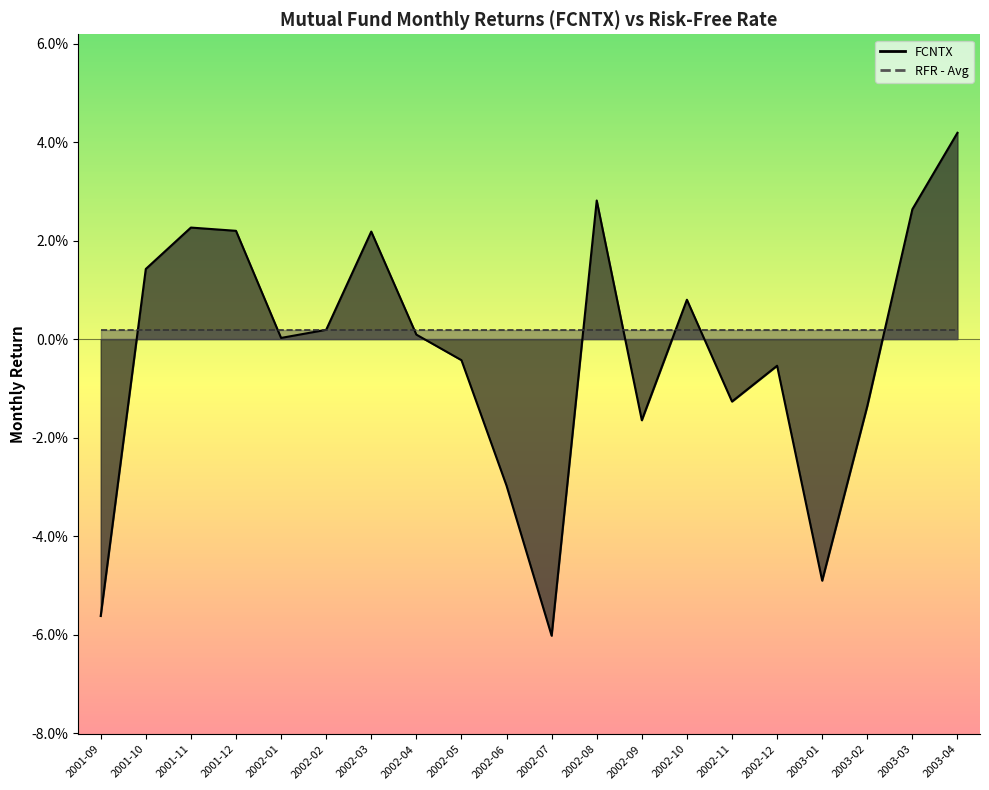

Which has a higher value, 2003-01 or 2002-06?

2002-06